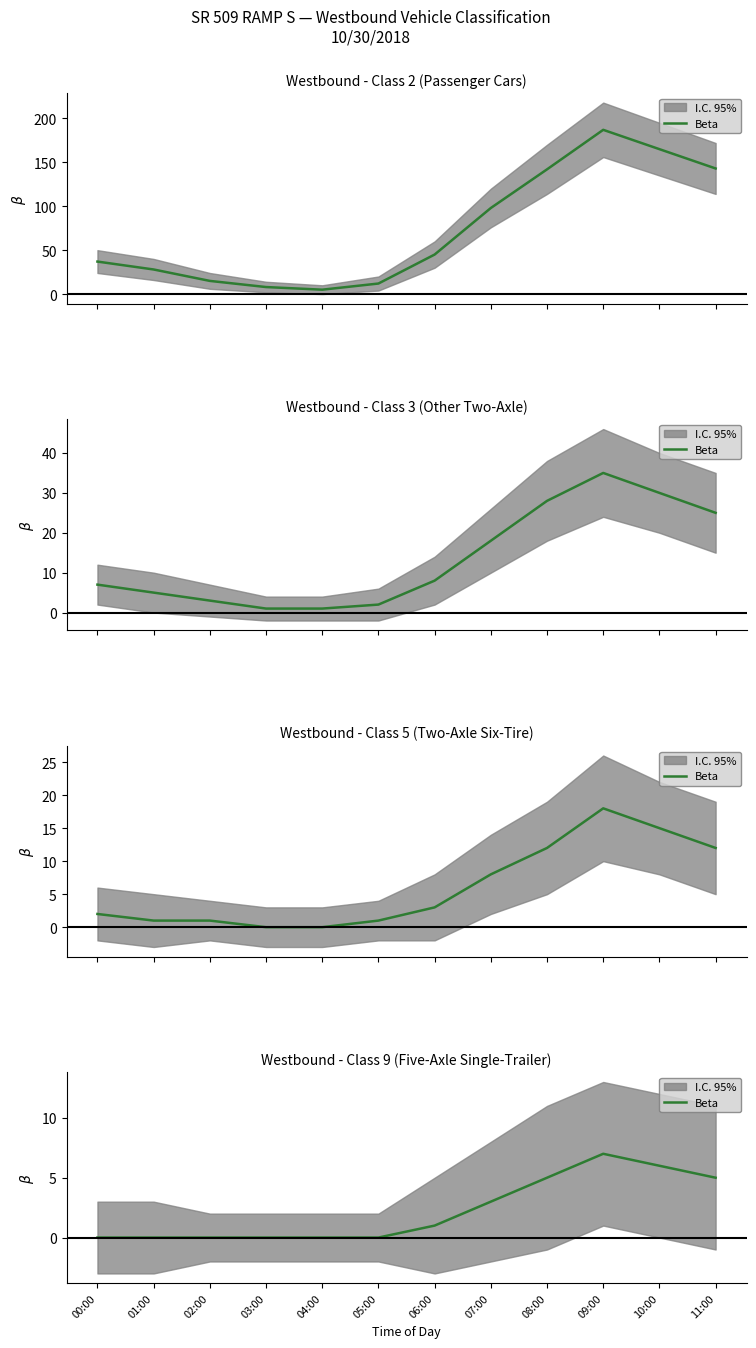

What is the label of the 4th point from the right?

08:00